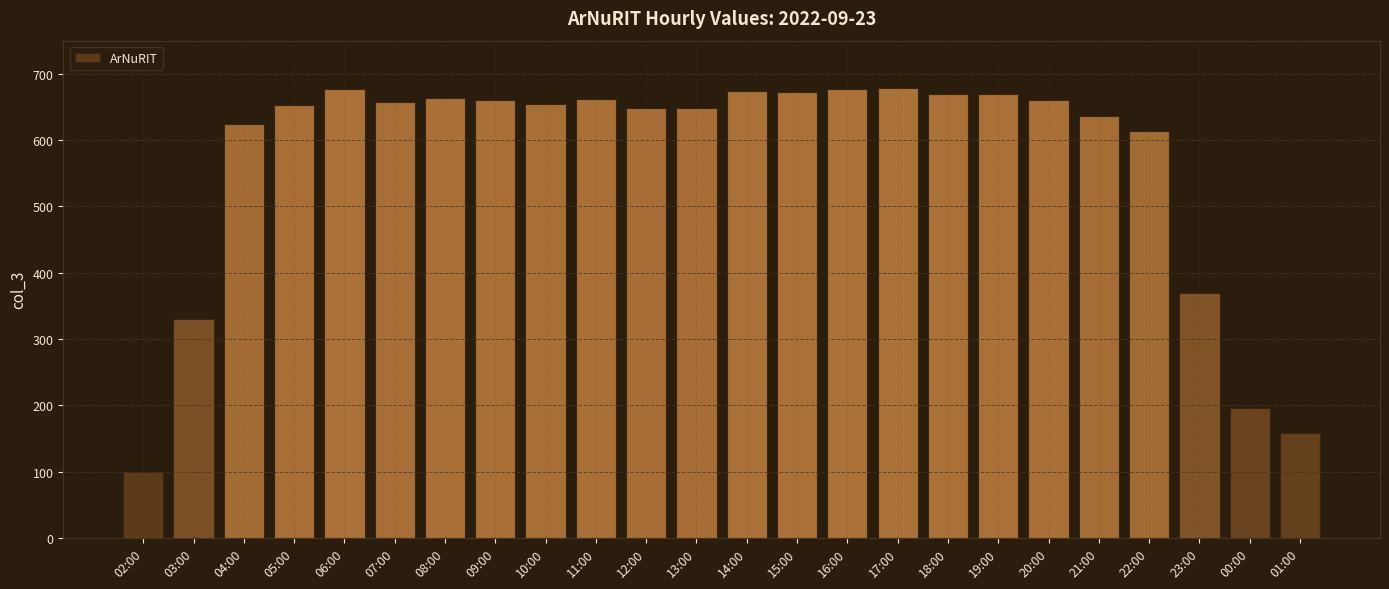

What is the change in value from 07:00 to 22:00?

-44